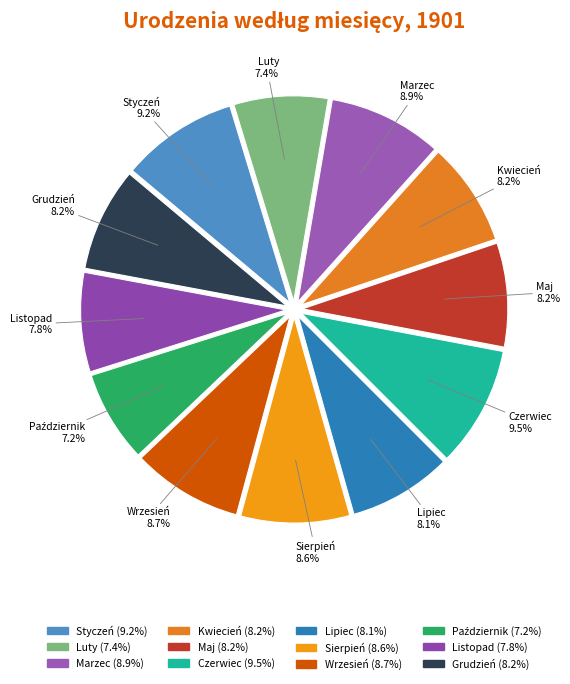

How many segments does this pie chart have?

12